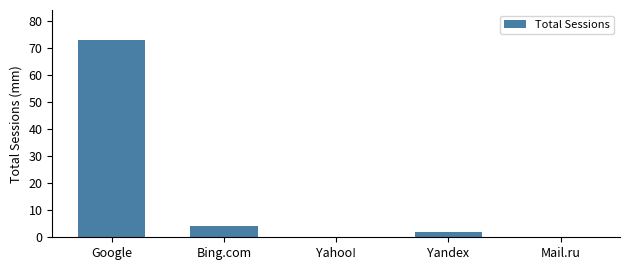

What is the average value?

16